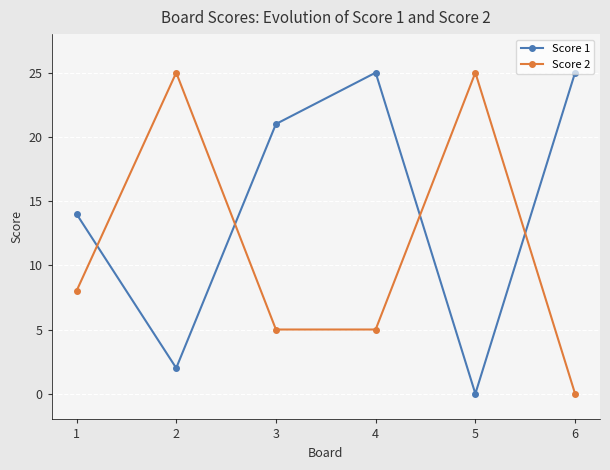

Is it true that Score 2 equals 8 at 1?

True